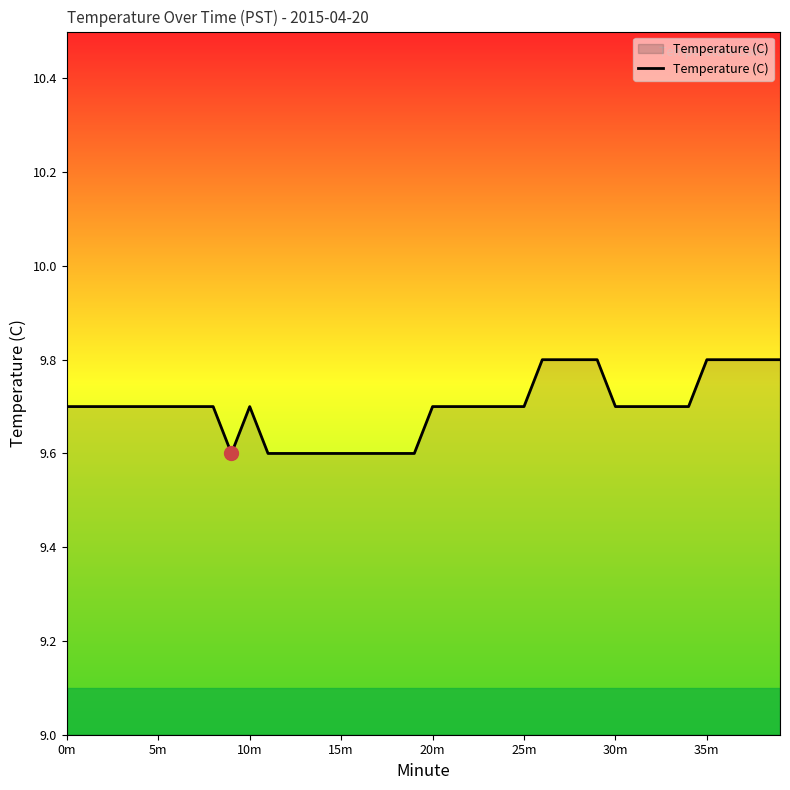

What is the greatest value displayed?

9.8